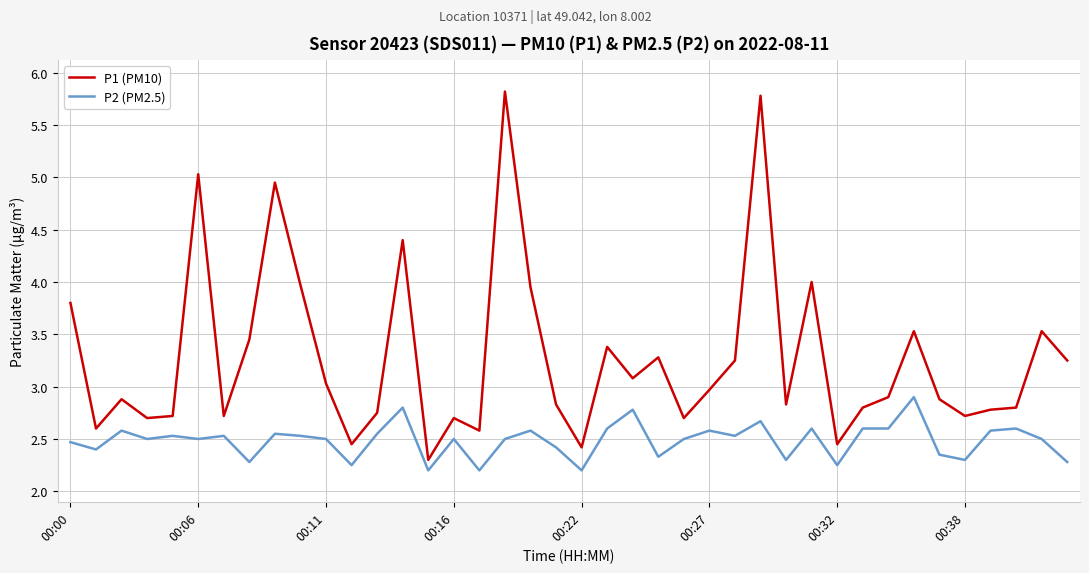

Does the chart display data point markers on the line(s)?

No